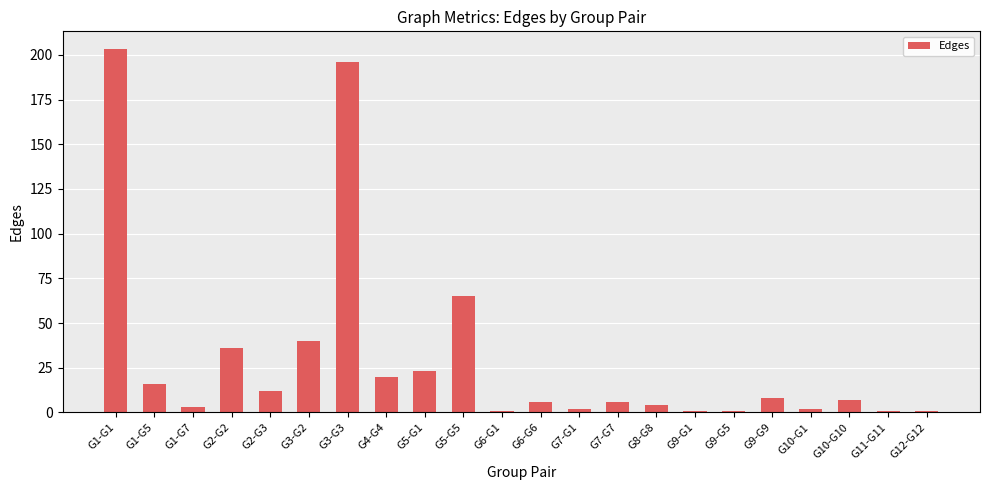

Reading right to left, transcribe all the data shown in this chart.

G12-G12=1	G11-G11=1	G10-G10=7	G10-G1=2	G9-G9=8	G9-G5=1	G9-G1=1	G8-G8=4	G7-G7=6	G7-G1=2	G6-G6=6	G6-G1=1	G5-G5=65	G5-G1=23	G4-G4=20	G3-G3=196	G3-G2=40	G2-G3=12	G2-G2=36	G1-G7=3	G1-G5=16	G1-G1=203